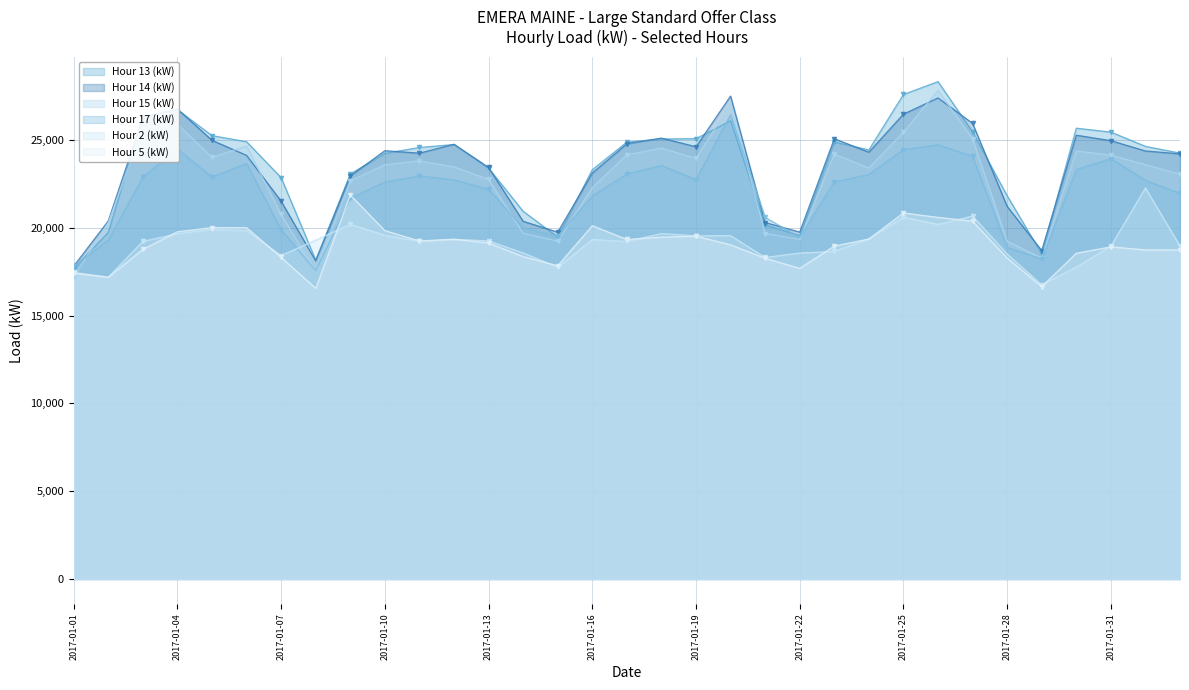

Does the chart have visible grid lines?

Yes